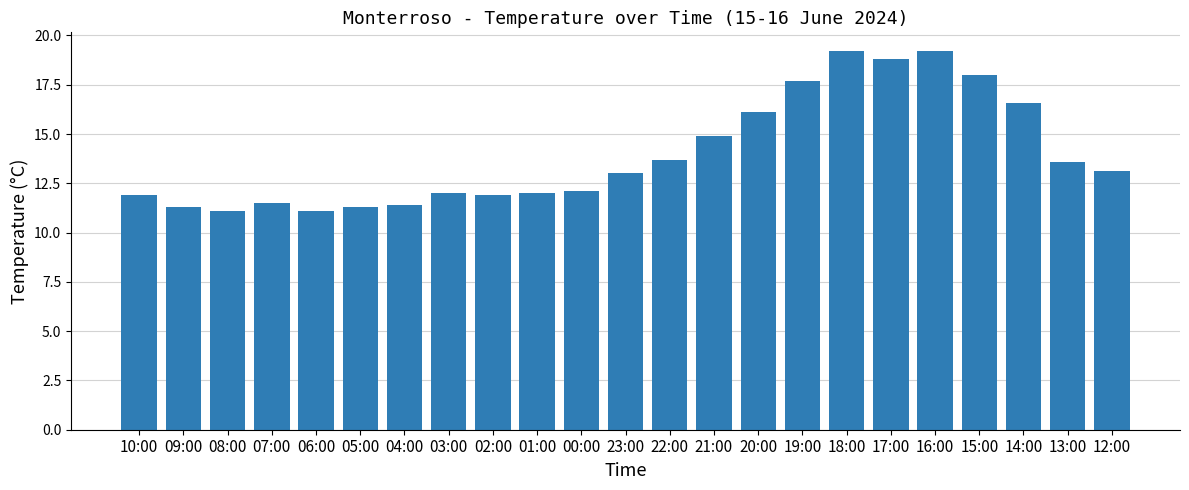

What is the change in value from 04:00 to 02:00?

+0.5